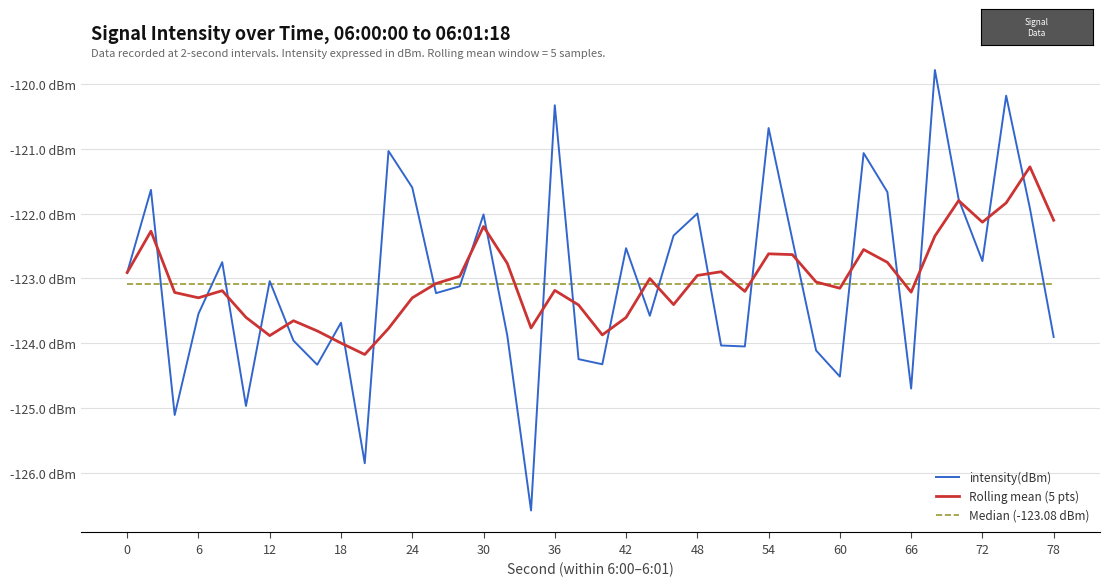

What are all the series names shown in the legend?

intensity(dBm), Rolling mean (5 pts), Median (-123.08 dBm)